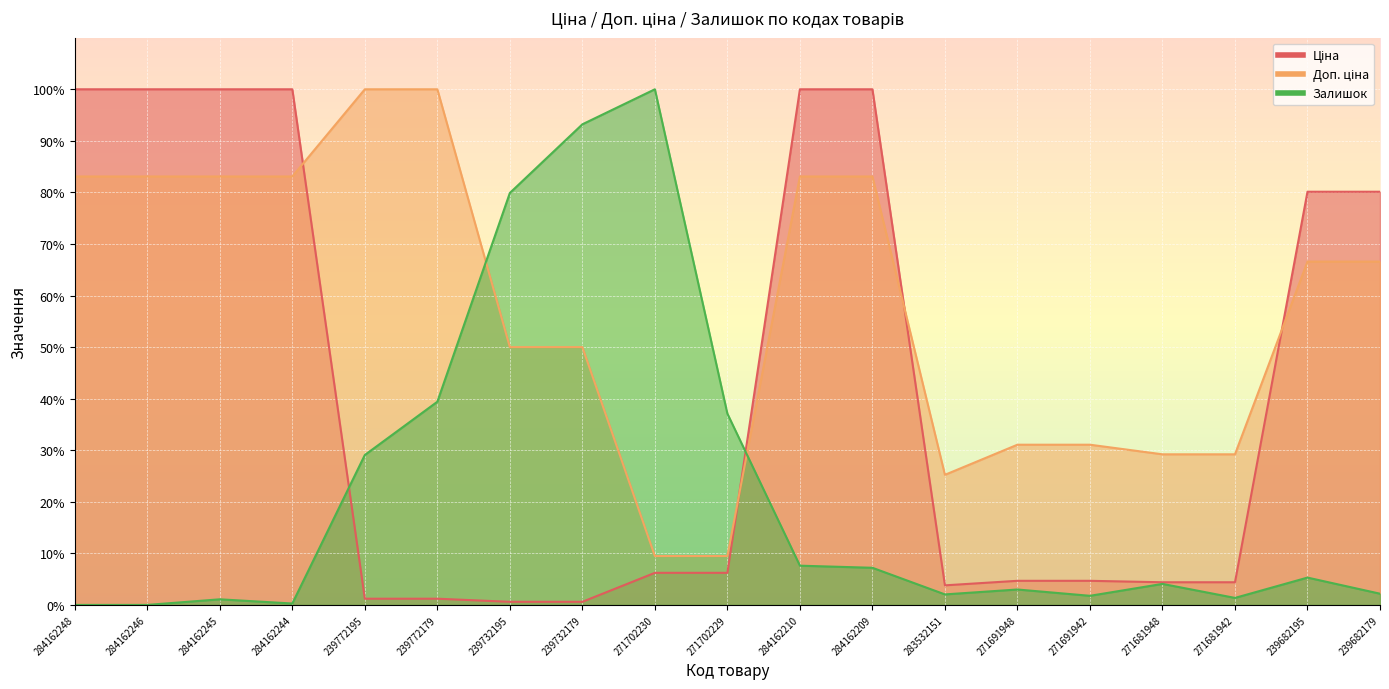

Reading left to right, what are all the values shown in this chart?

Ціна: 100.0	100.0	100.0	100.0	1.2	1.2	0.6	0.6	6.2	6.2	100.0	100.0	3.8	4.7	4.7	4.4	4.4	80.1	80.1
Доп. ціна: 83.1	83.1	83.1	83.1	100.0	100.0	50.0	50.0	9.5	9.5	83.1	83.1	25.2	31.1	31.1	29.2	29.2	66.6	66.6
Залишок: 0.0	0.0	1.1	0.3	29.1	39.4	79.9	93.2	100.0	37.1	7.6	7.2	2.0	3.0	1.8	4.1	1.4	5.3	2.2